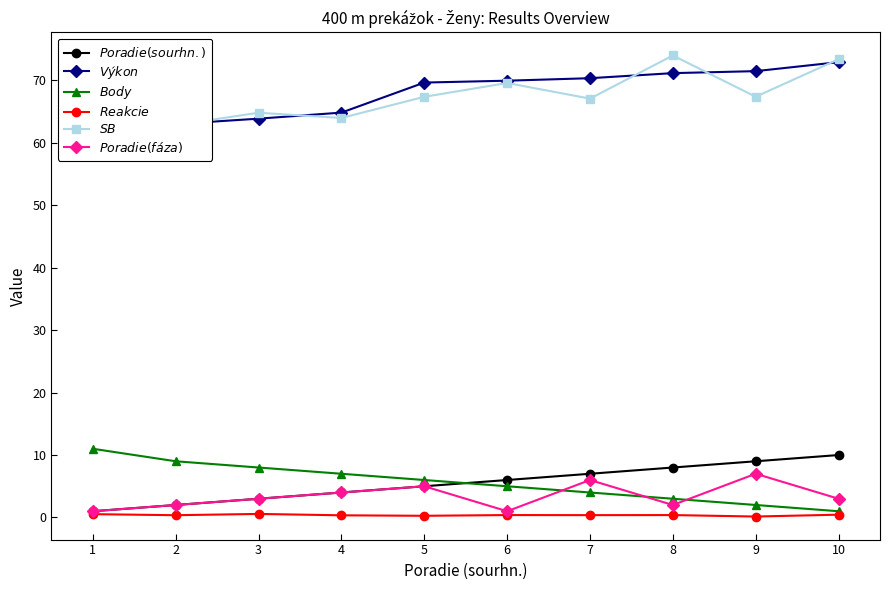

Reading left to right, list all the values displayed in this chart.

$Poradie (sourhn.)$: 1.0	2.0	3.0	4.0	5.0	6.0	7.0	8.0	9.0	10.0
$Výkon$: 62.9	63.0	63.9	64.8	69.6	69.9	70.3	71.2	71.5	72.9
$Body$: 11.0	9.0	8.0	7.0	6.0	5.0	4.0	3.0	2.0	1.0
$Reakcie$: 0.5	0.4	0.6	0.3	0.3	0.4	0.4	0.4	0.2	0.4
$SB$: 62.5	62.8	64.8	64.0	67.4	69.6	67.1	74.0	67.4	73.4
$Poradie (fáza)$: 1.0	2.0	3.0	4.0	5.0	1.0	6.0	2.0	7.0	3.0